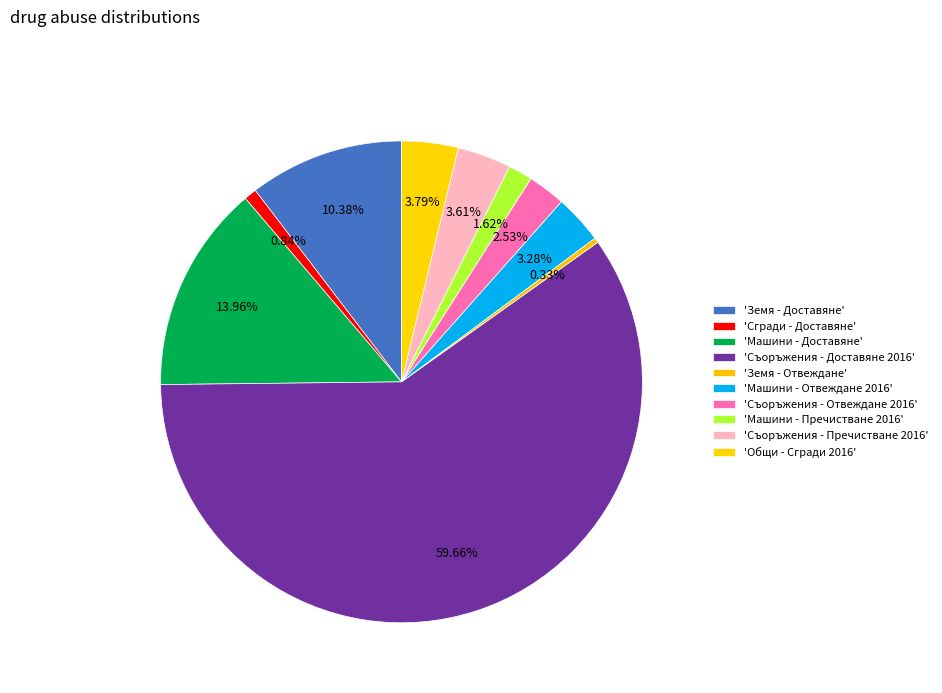

Count the number of slices in the pie.

10